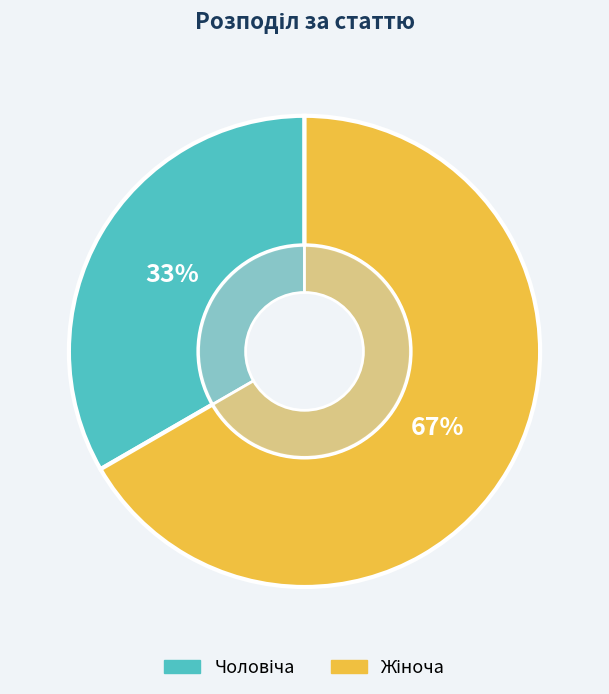

To the nearest percent, what portion does Жіноча represent?

67%